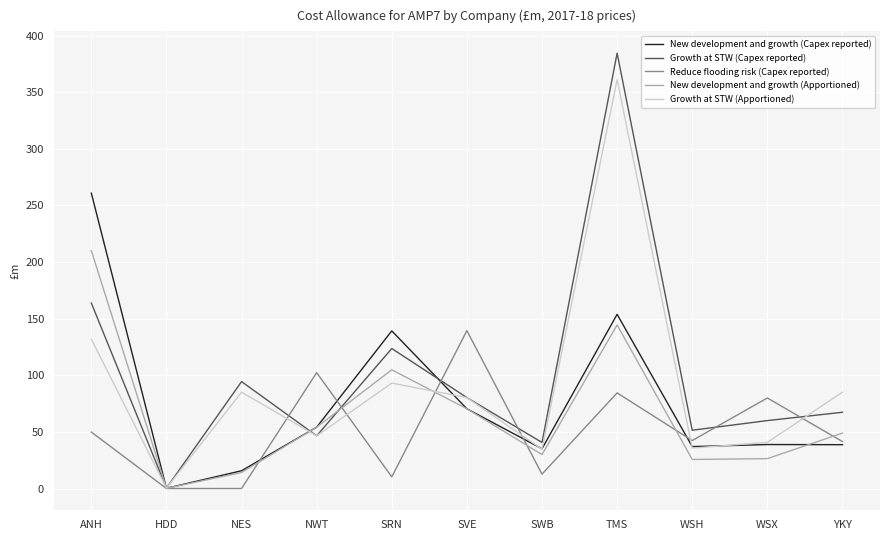

Between ANH and YKY, which series saw the biggest shift?

New development and growth (Capex reported)